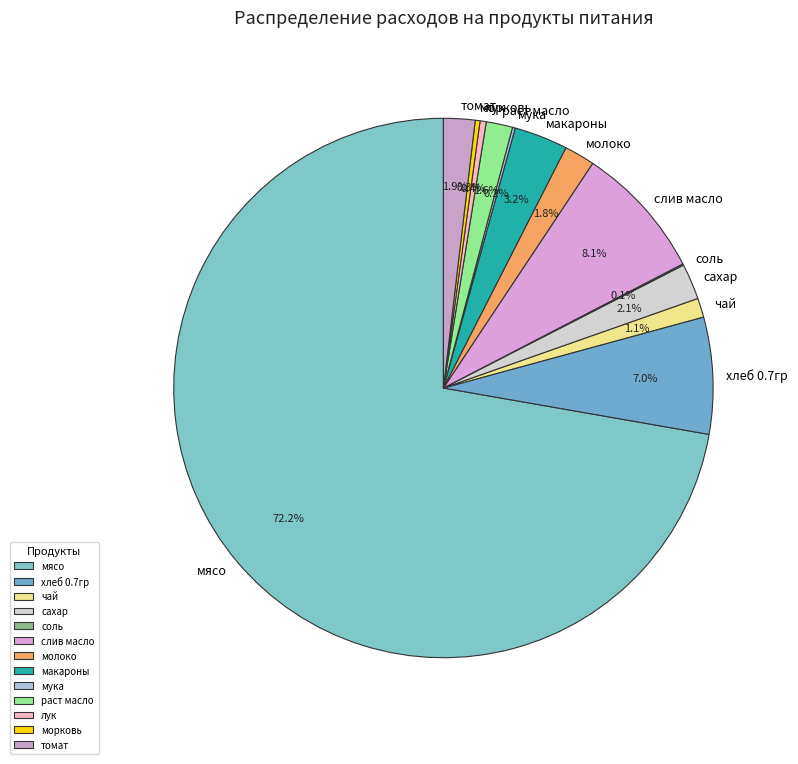

To the nearest percent, what is the average slice percentage?

8%